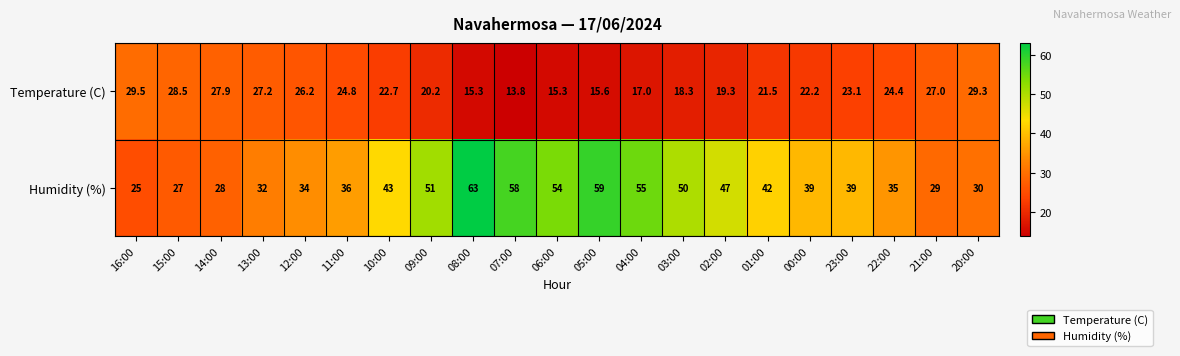

Rank the series by their average value, from lowest to highest.

Temperature (C), Humidity (%)